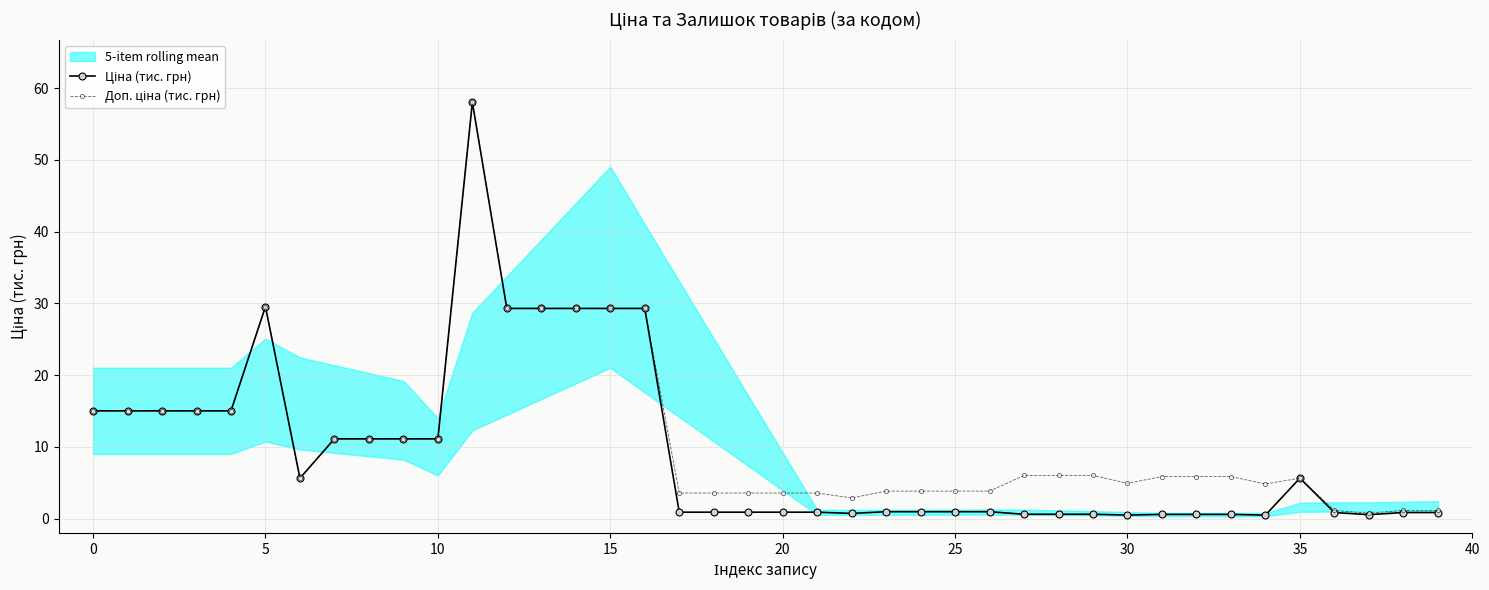

What is the maximum value shown in the chart?

58.0